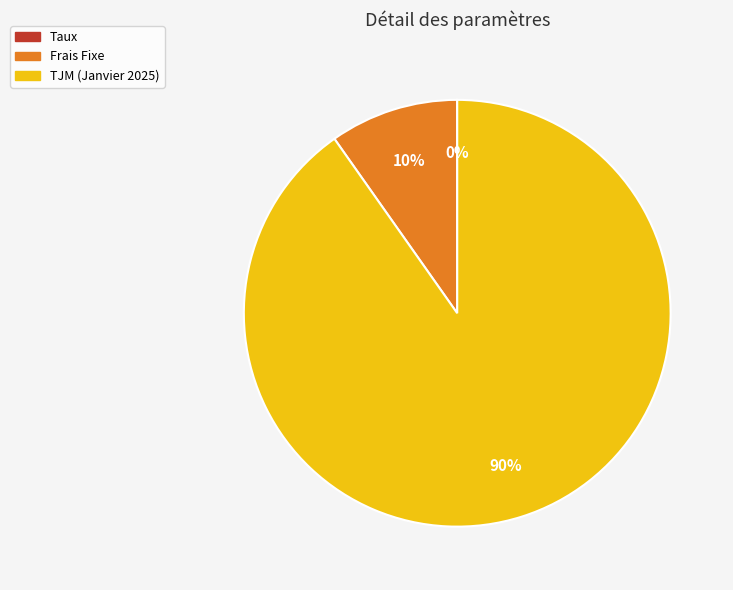

Which slice represents more than half of the pie?

TJM (Janvier 2025)